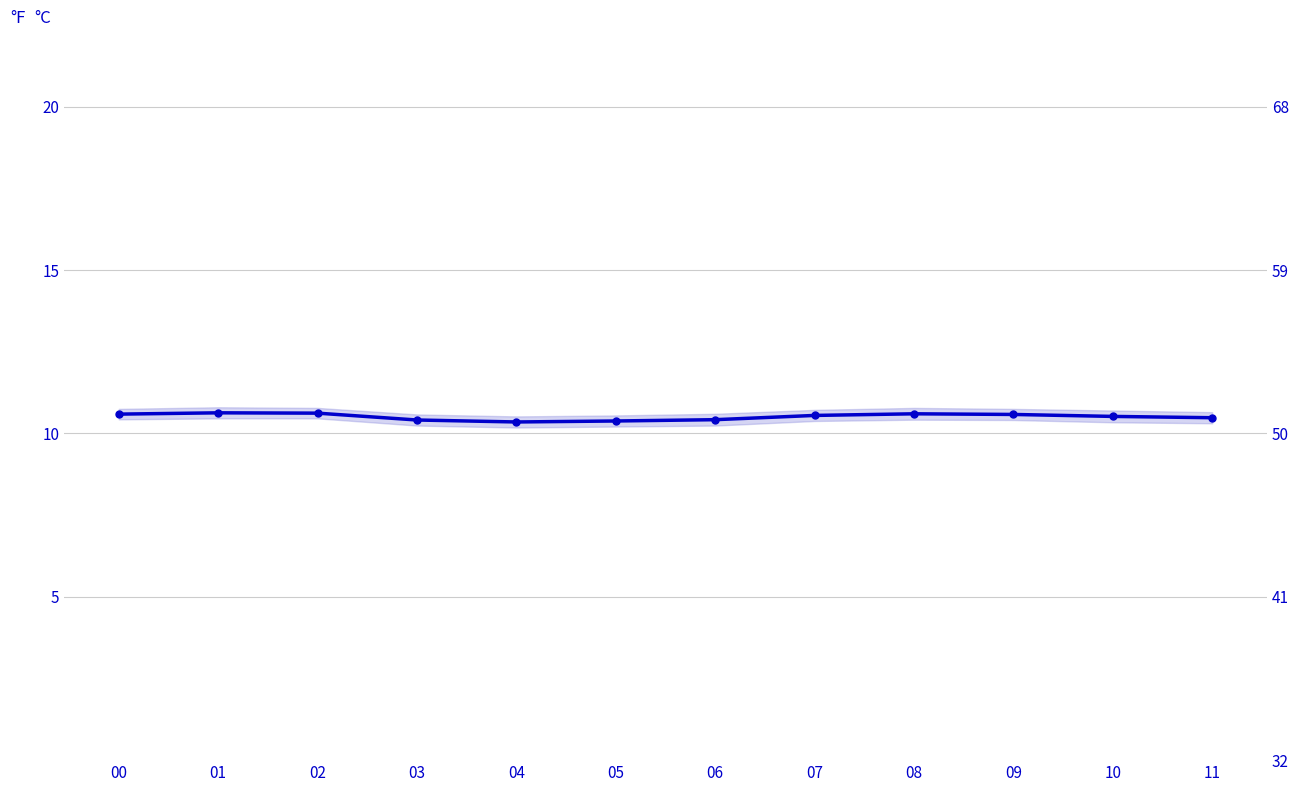

Reading left to right, what are all the values shown in this chart?

00=10.6	01=10.6	02=10.6	03=10.4	04=10.3	05=10.4	06=10.4	07=10.6	08=10.6	09=10.6	10=10.5	11=10.5